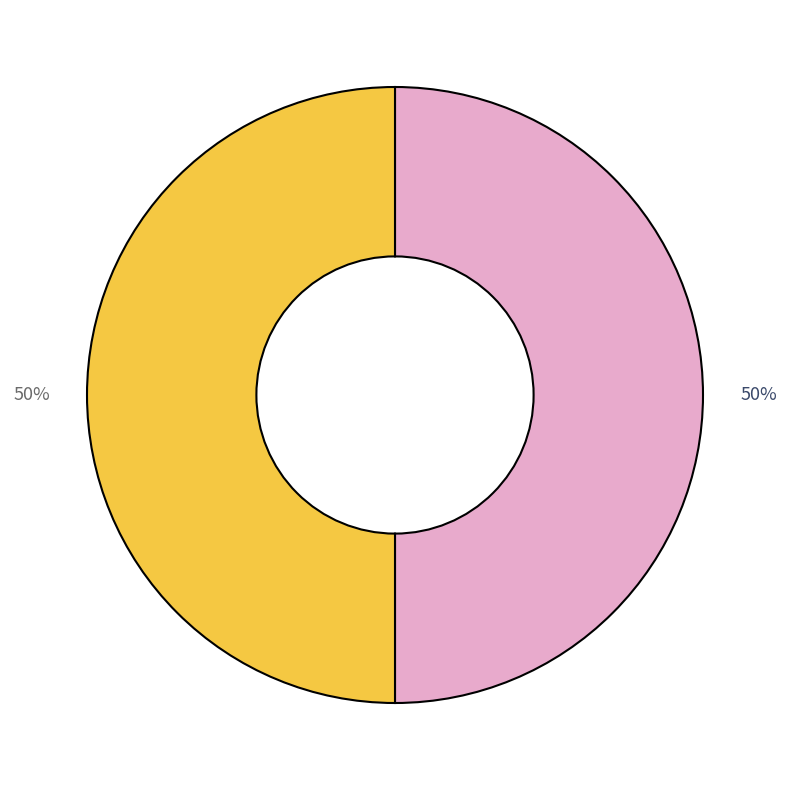

To the nearest percent, what is the average slice percentage?

50%